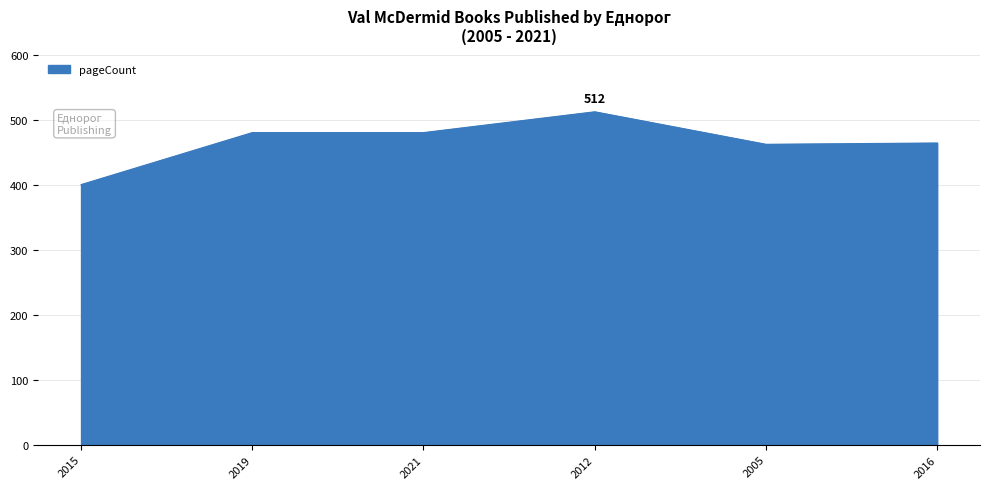

The value at 2015 is 400. True or false?

True